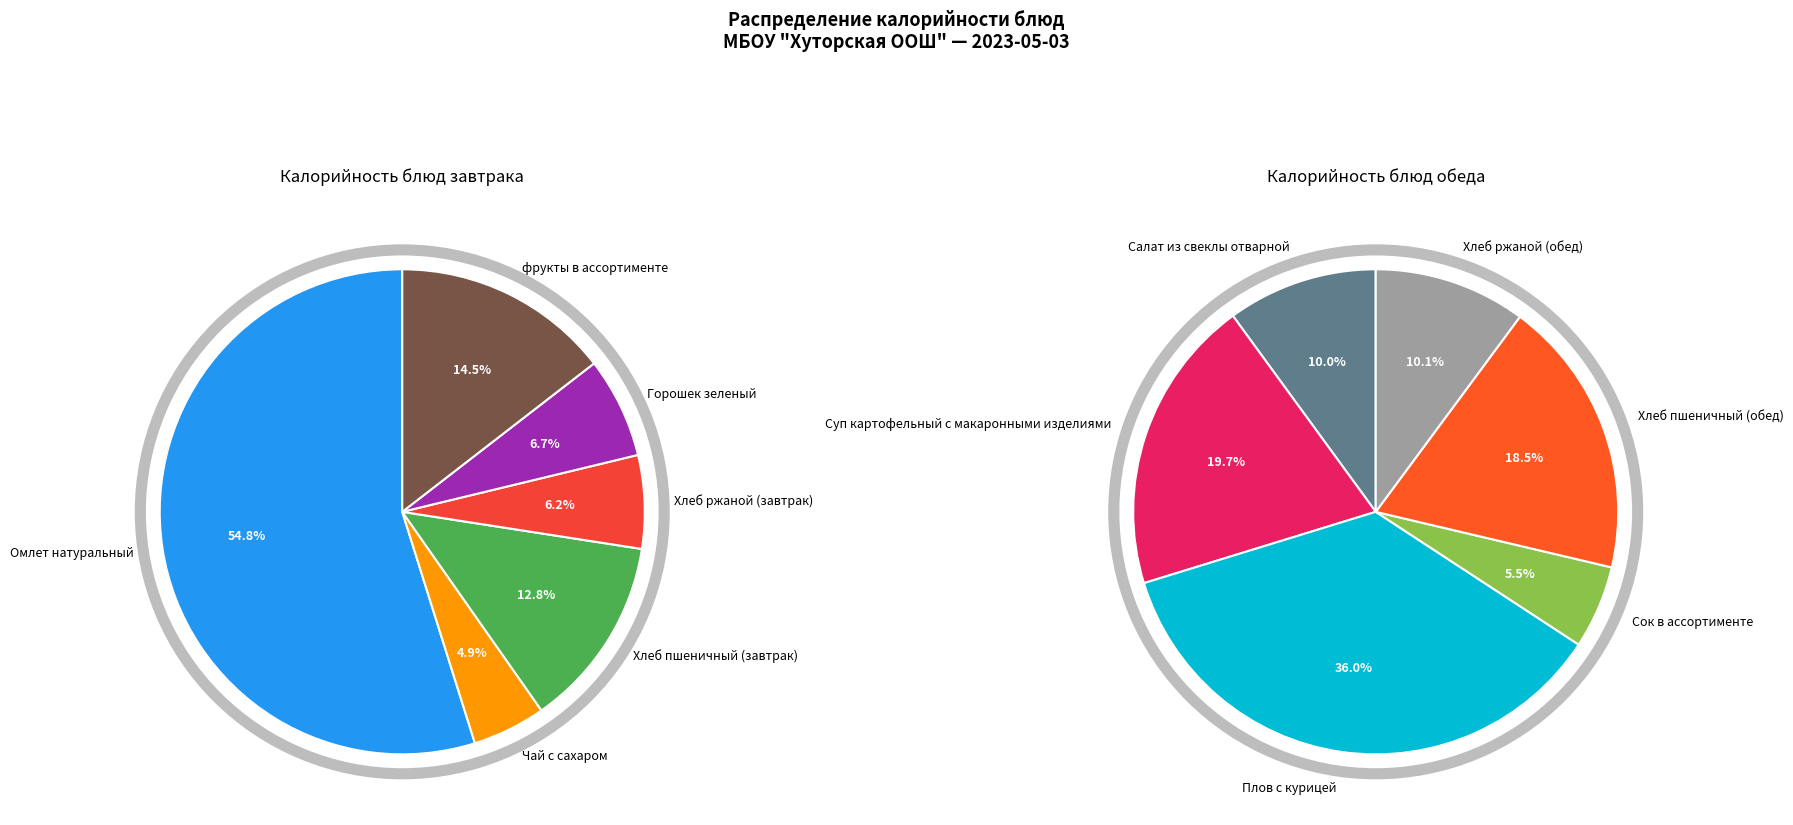

What is the largest slice in the pie chart?

Омлет натуральный